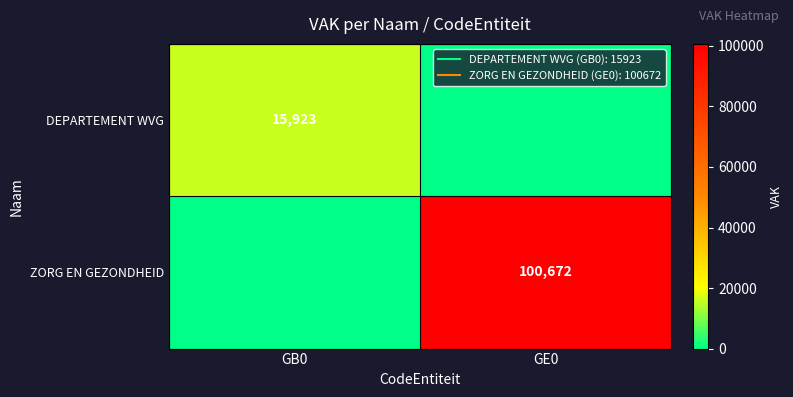

Which series has the largest total across all categories?

ZORG EN GEZONDHEID